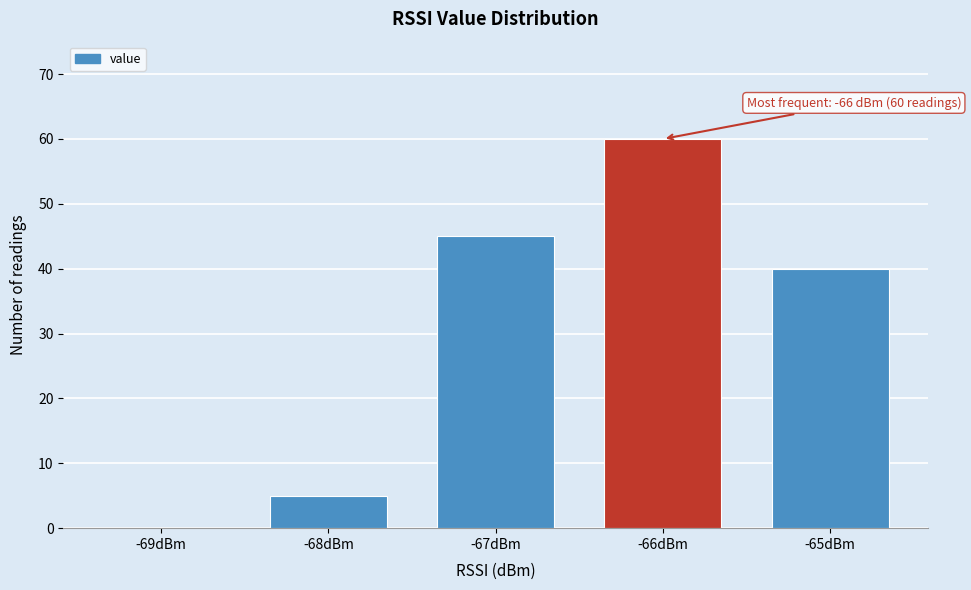

Which range on the x-axis has the tallest bar?

-66.5 to -65.5